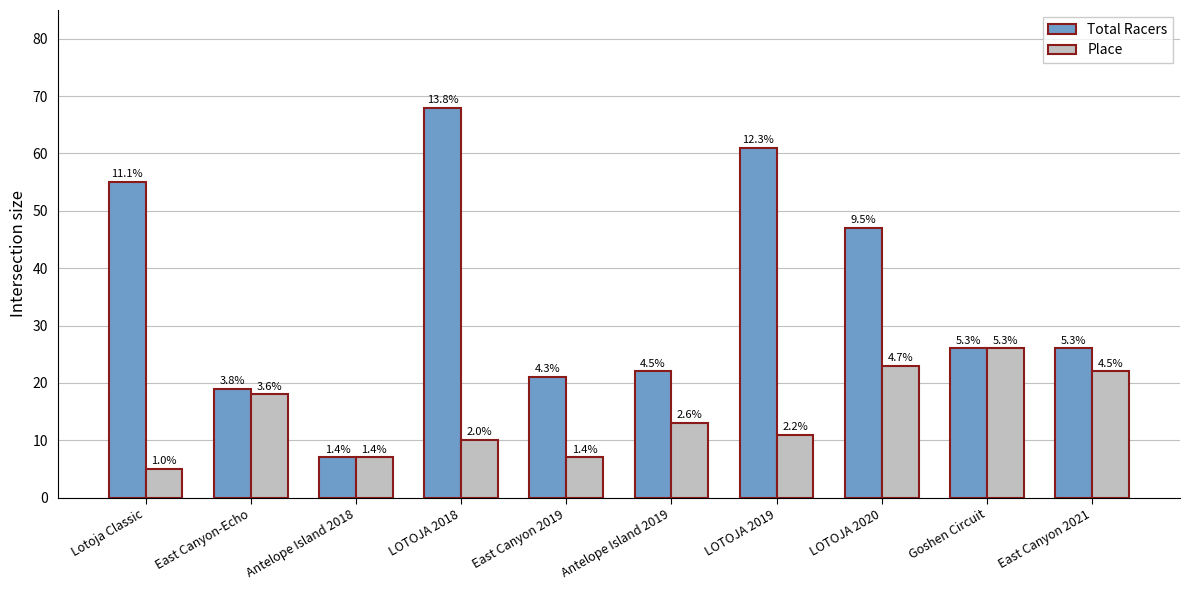

What are all the series names shown in the legend?

Total Racers, Place